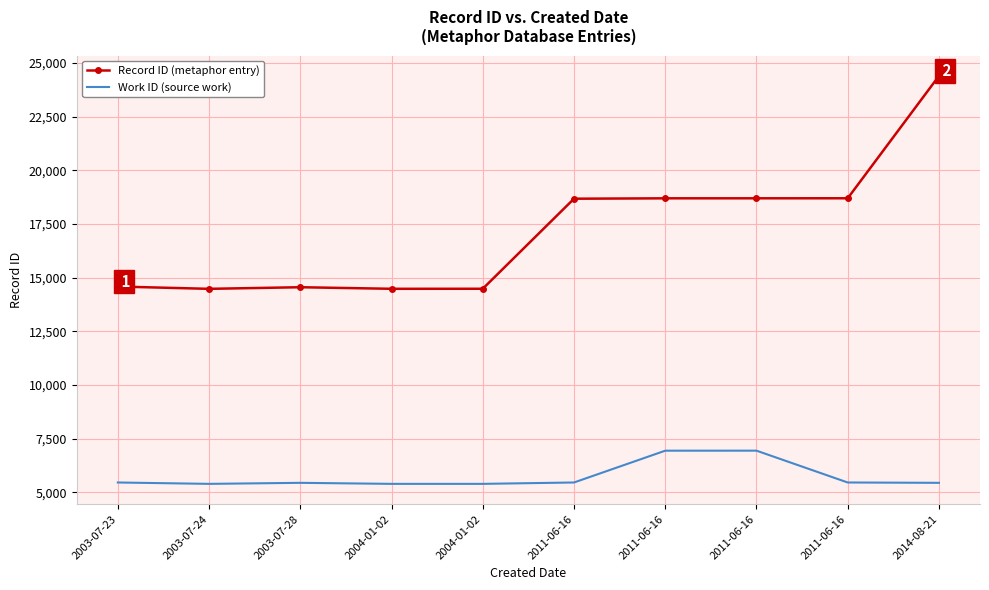

The Record ID (metaphor entry) series shows 6915 at 2003-07-23. True or false?

False